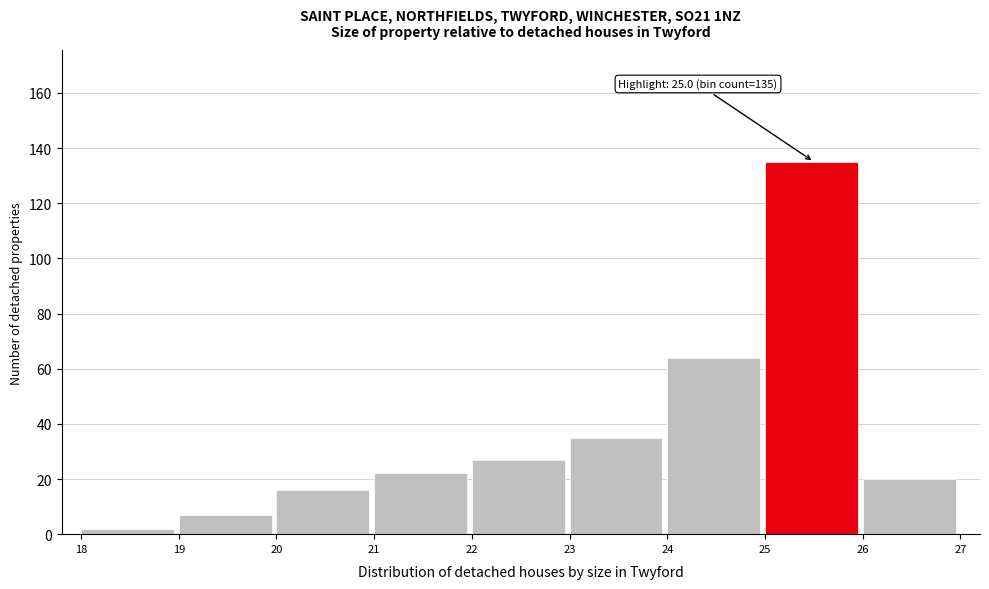

Which range on the x-axis has the tallest bar?

25 to 26